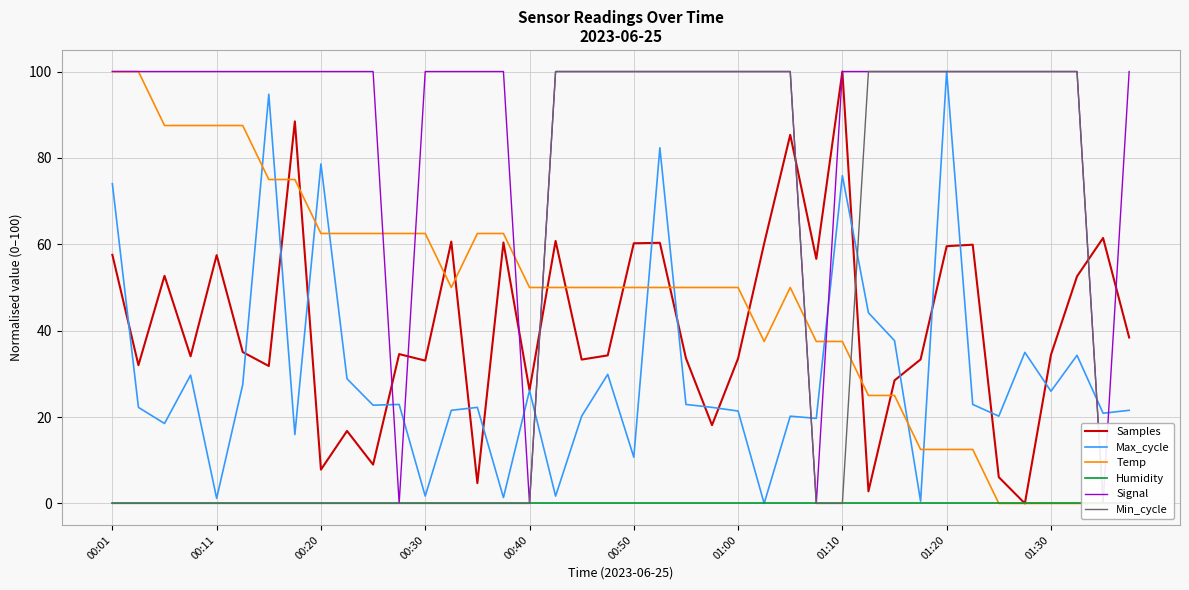

The value of Samples at 01:00 is 33.6. True or false?

True